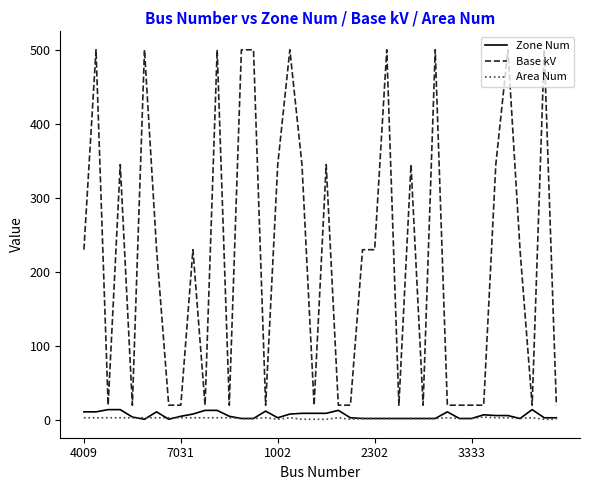

Which series has the largest range (max minus min)?

Base kV